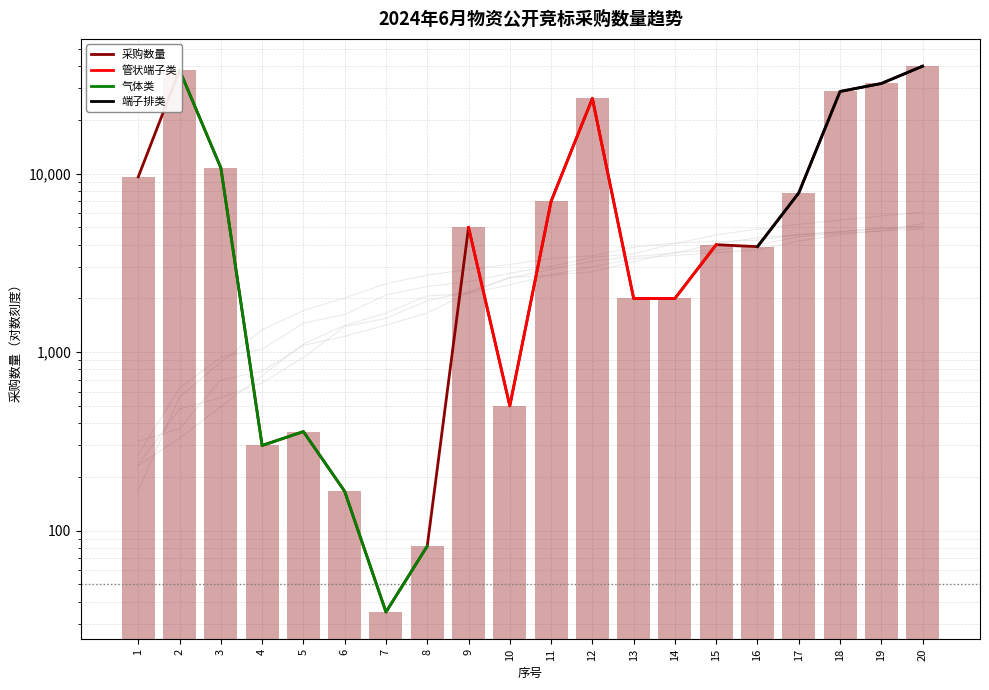

What is the greatest value displayed?

40000.0